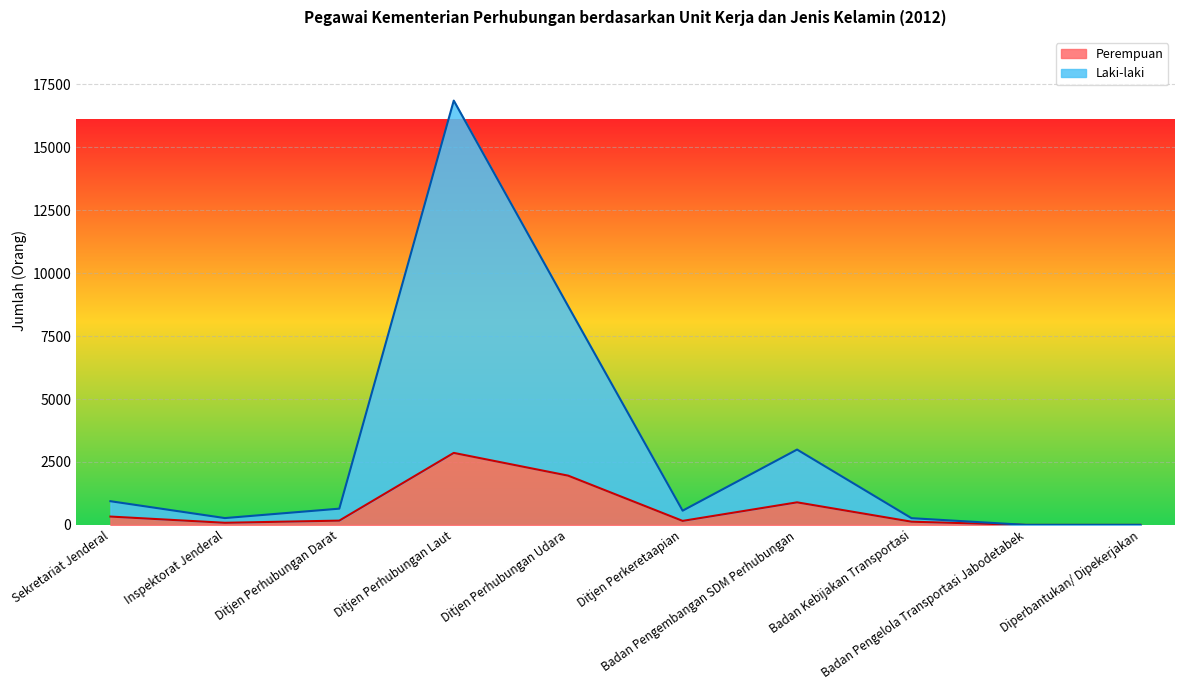

What is the difference between the maximum and minimum values in the Laki-laki series?

16856